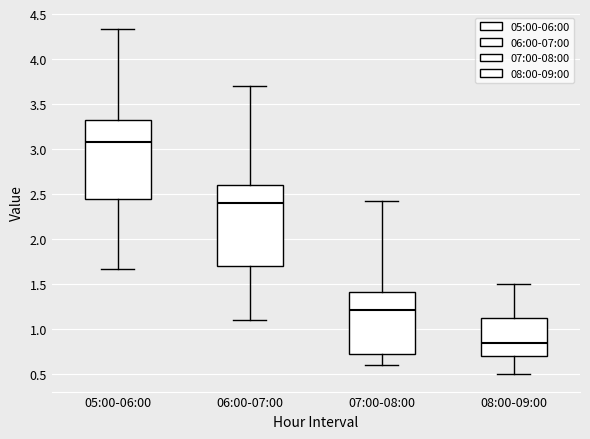

Reading left to right, transcribe this box plot: for each box, give where its median line is, the range the box spans, and where its two whiskers end, as read against the y-axis. The values are not printed on the chart, so give them approximately, as read against the axis.

05:00-06:00: median 3.10, box 2.45 to 3.30, whiskers 1.65 to 4.35
06:00-07:00: median 2.40, box 1.70 to 2.60, whiskers 1.10 to 3.70
07:00-08:00: median 1.20, box 0.75 to 1.40, whiskers 0.60 to 2.45
08:00-09:00: median 0.85, box 0.70 to 1.15, whiskers 0.50 to 1.50